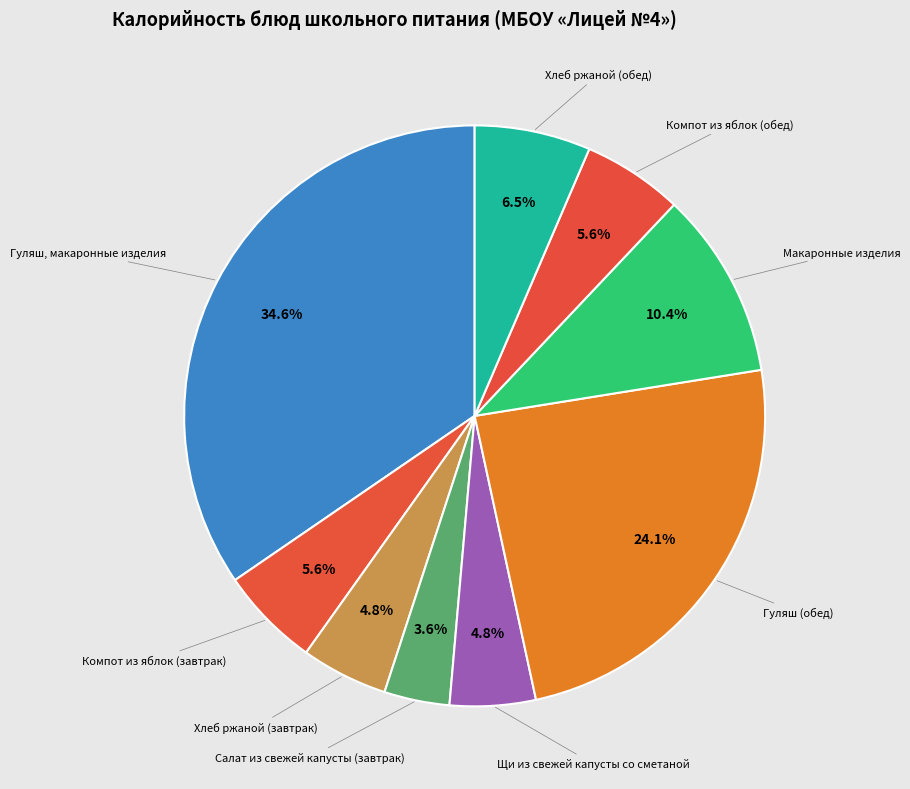

Count the number of slices in the pie.

9